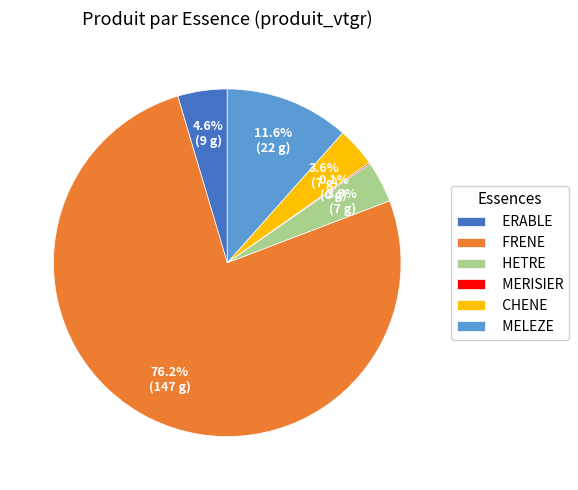

Which slice is the largest?

FRENE